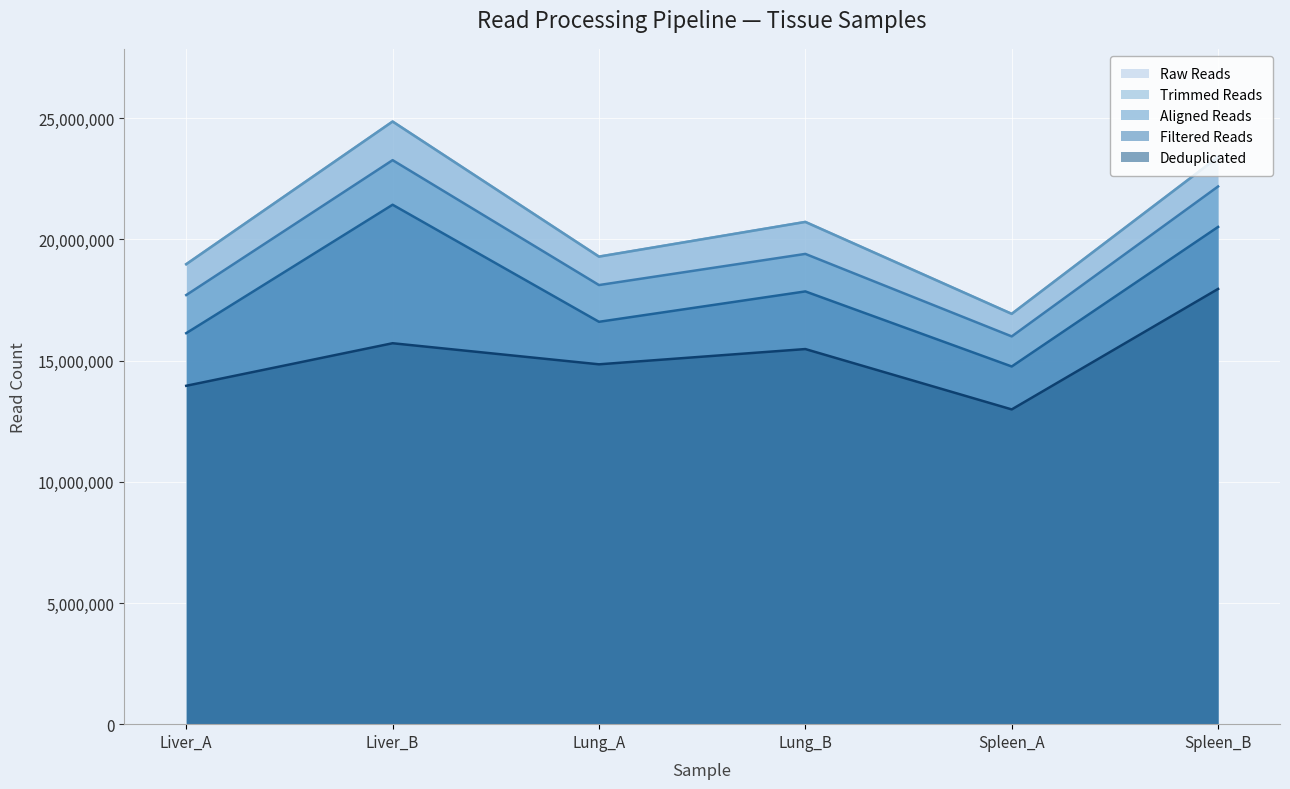

What value does the Raw Reads series have at Liver_A, to the nearest 100?

18977900